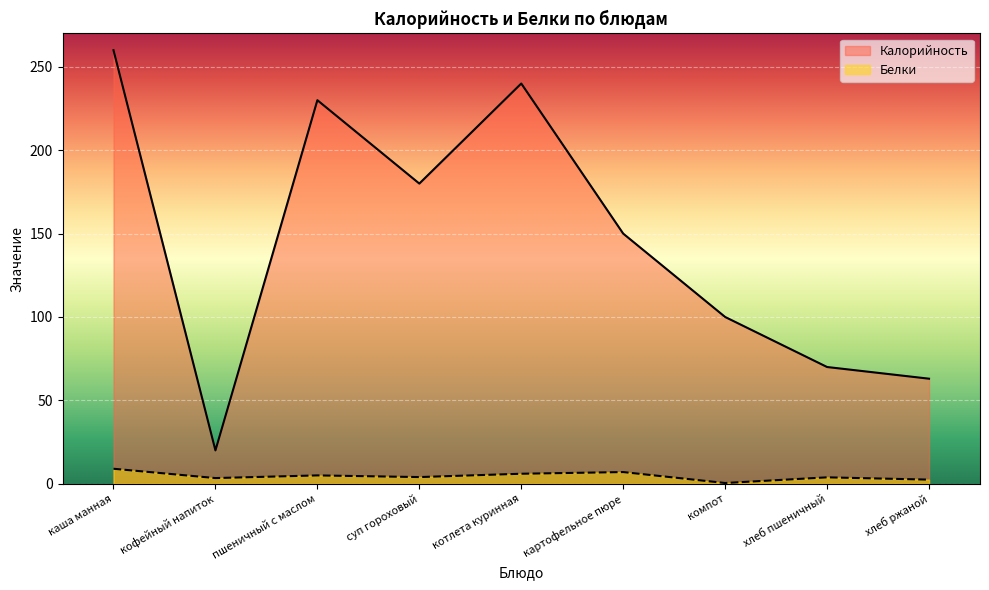

Which has a higher value, пшеничный с маслом or каша манная?

каша манная